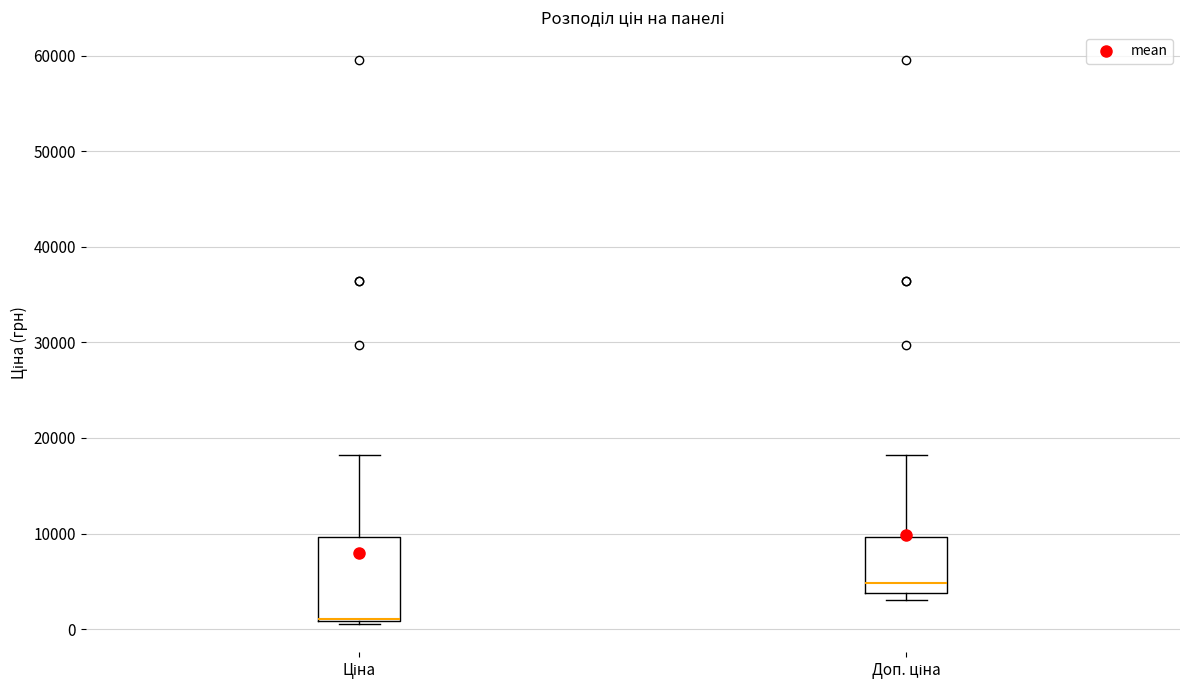

Reading left to right, read every box against the y-axis: the position of its median line, the range the box covers, and the ends of its whiskers. The values are not printed on the chart, so give them approximately, as read against the axis.

Ціна: median 1000 (drawn on the box's lower edge), box 1000 to 10000, whiskers 1000 (just below the box's lower edge) to 18000
Доп. ціна: median 5000, box 4000 to 10000, whiskers 3000 to 18000